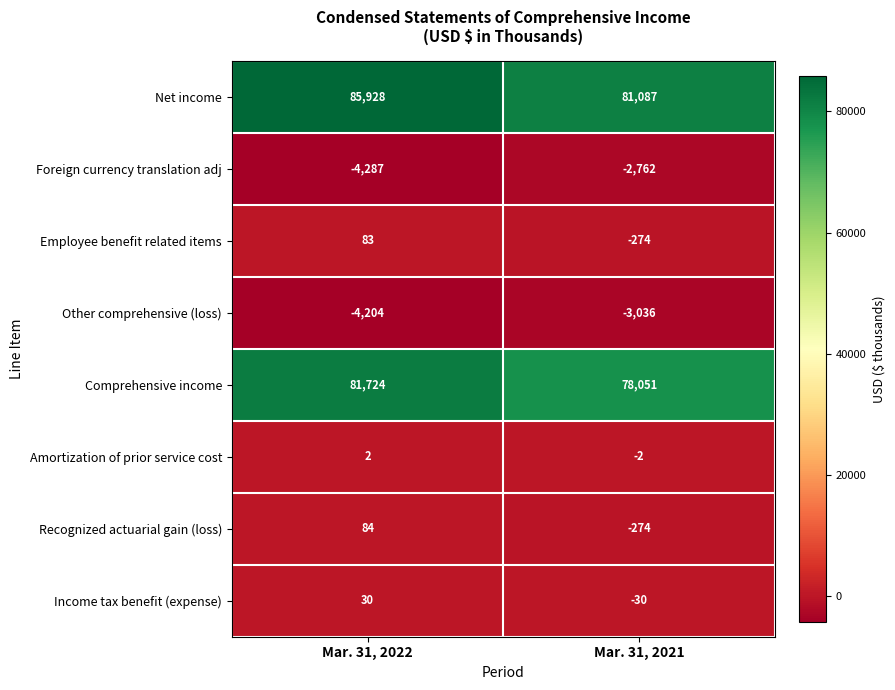

The value of Recognized actuarial gain (loss) at Mar. 31, 2022 is 136. True or false?

False